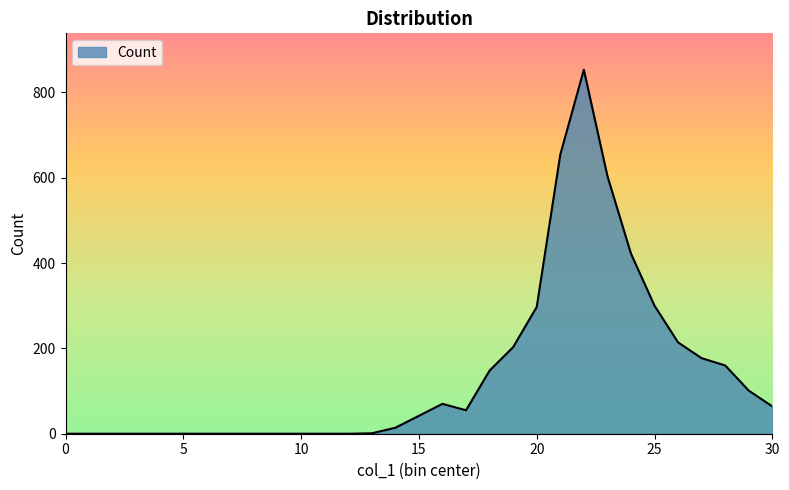

What is the difference between the maximum and minimum values?

853